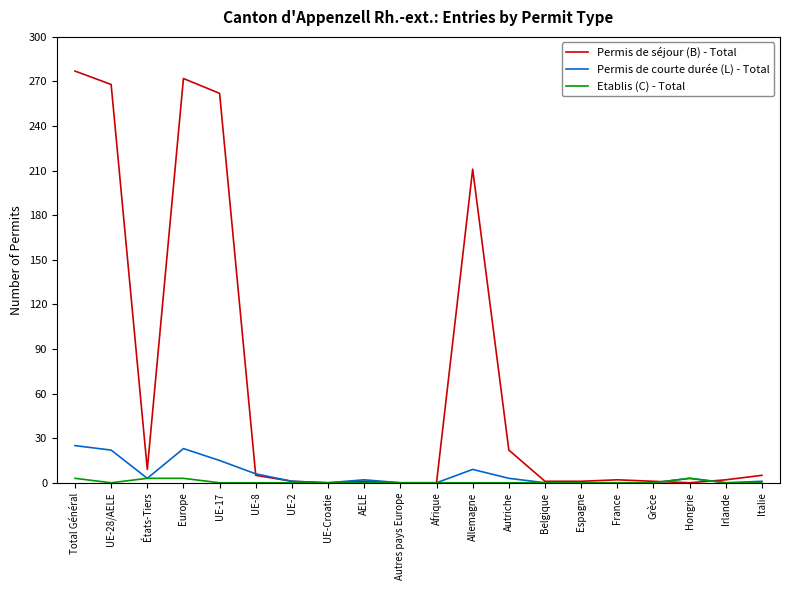

Which series has the largest total across all categories?

Permis de séjour (B) - Total